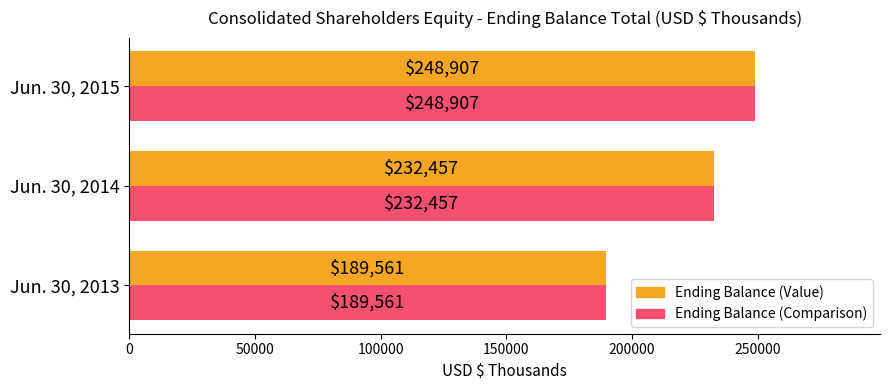

At which category is the sum across all series the highest?

Jun. 30, 2015